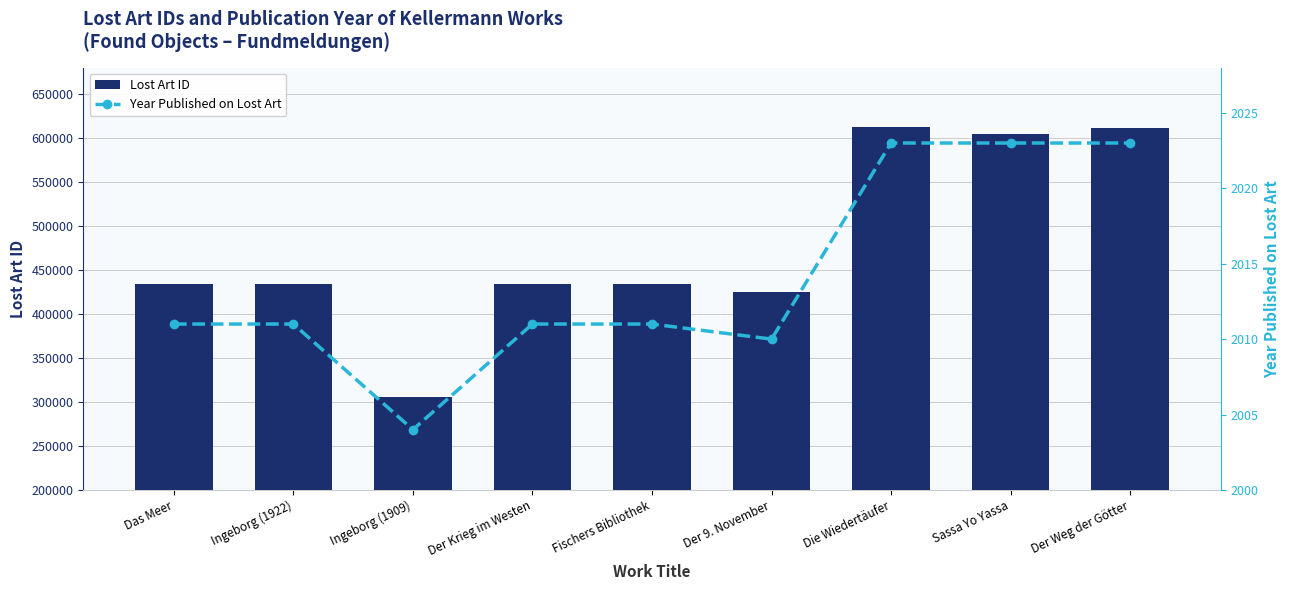

Where does the Year Published on Lost Art series first go above 2011?

Die Wiedertäufer